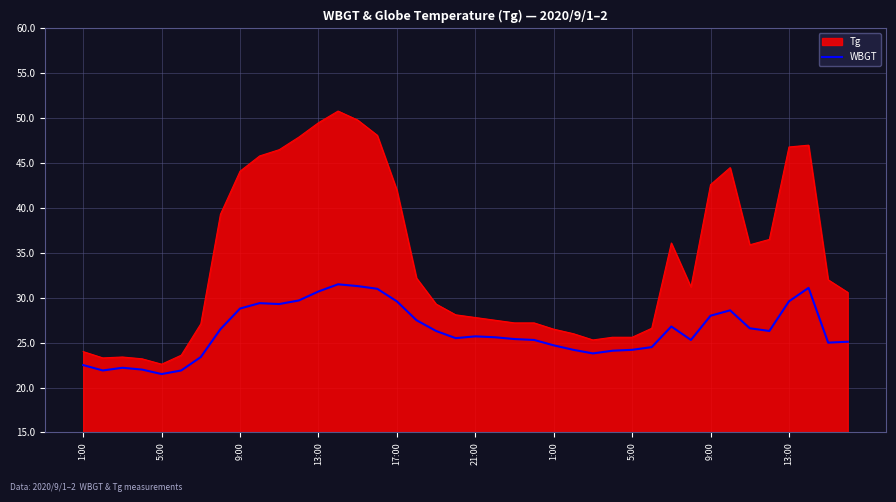

Rank the series by their average value, from lowest to highest.

WBGT, Tg